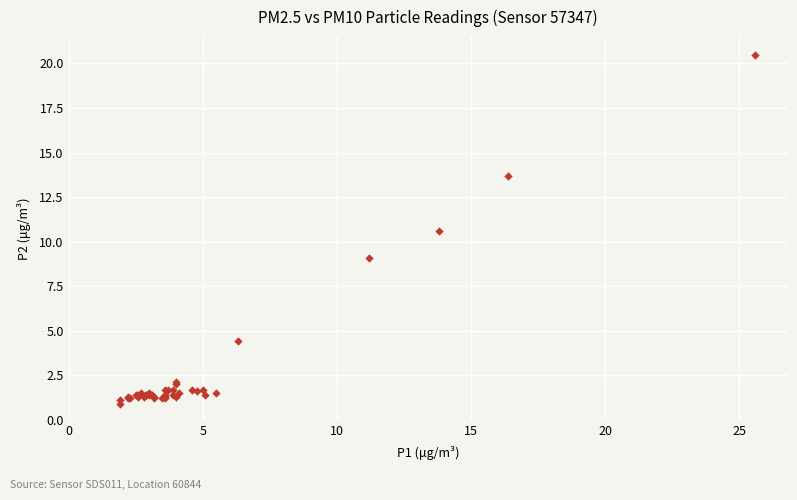

What Y value in the scatter plot is closest to 10?

10.6